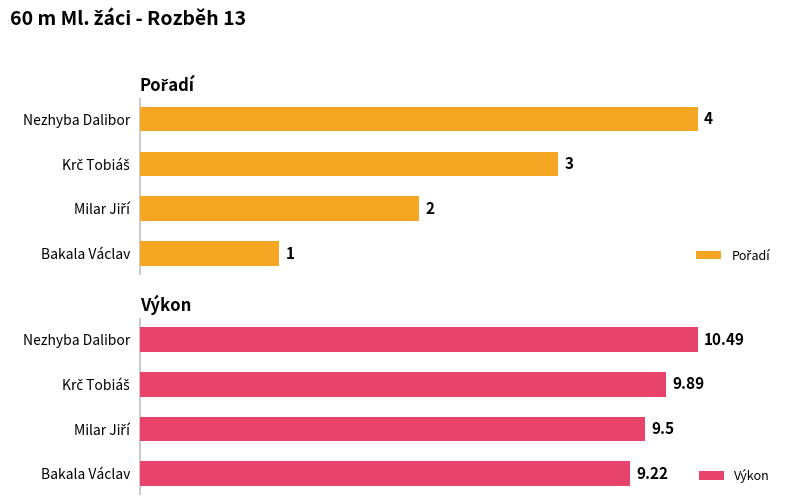

Which category has the highest value in the Výkon series?

Nezhyba Dalibor